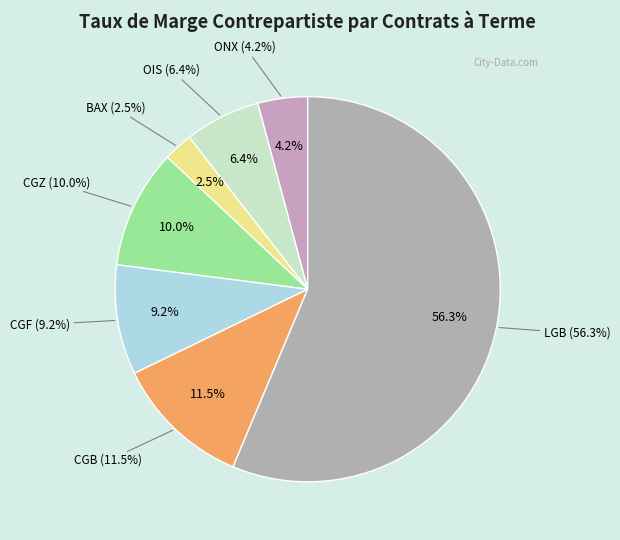

Which category has the biggest portion of the pie?

LGB